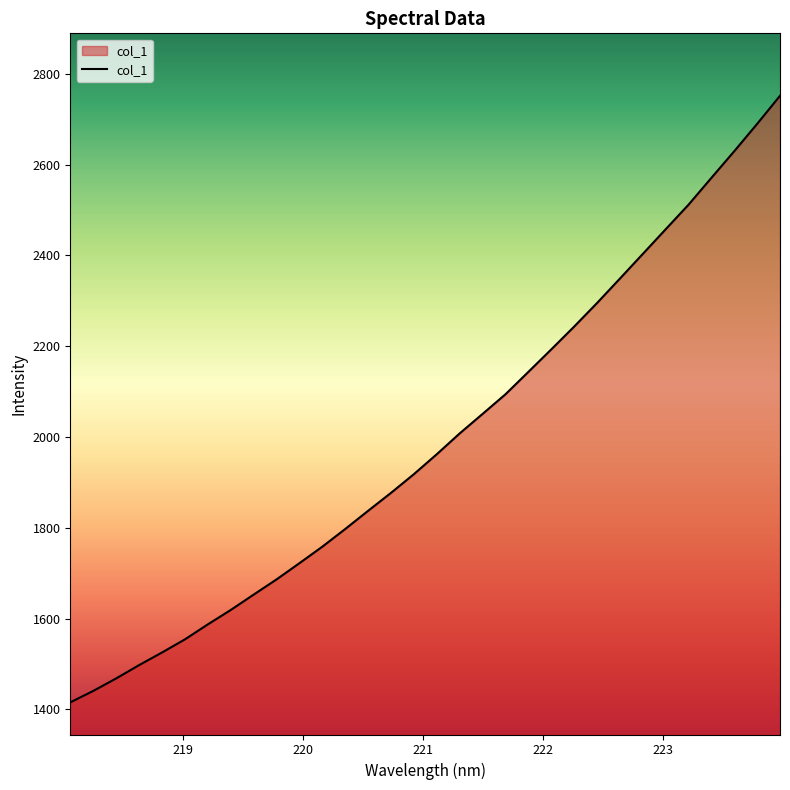

Does the chart have visible grid lines?

No